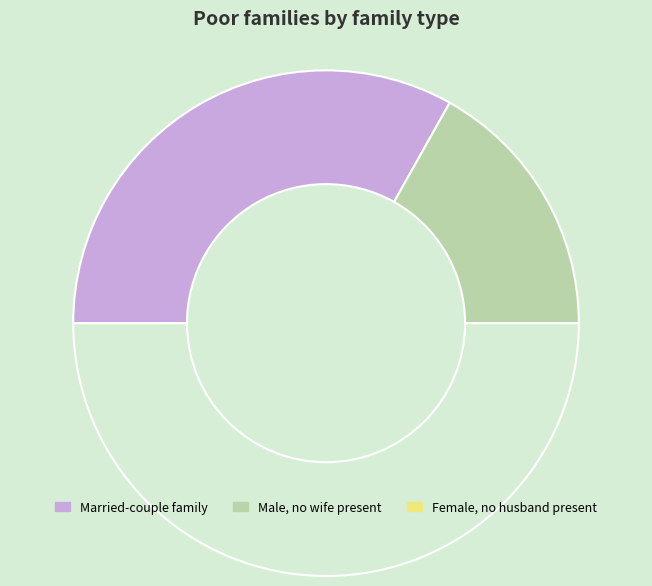

How many slices are in this pie chart?

3